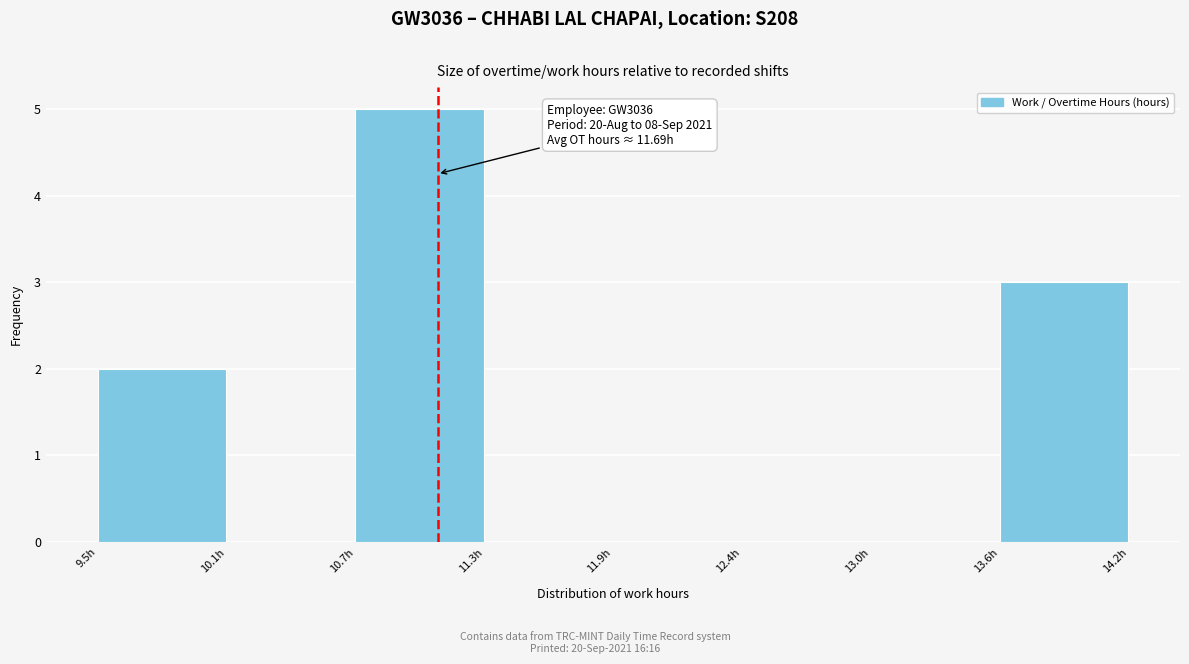

Over which range of the x-axis is the bar tallest?

10.7 to 11.3